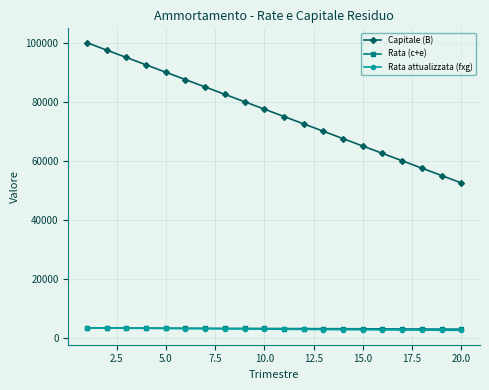

What is the maximum value for Rata (c+e)?

3392.5